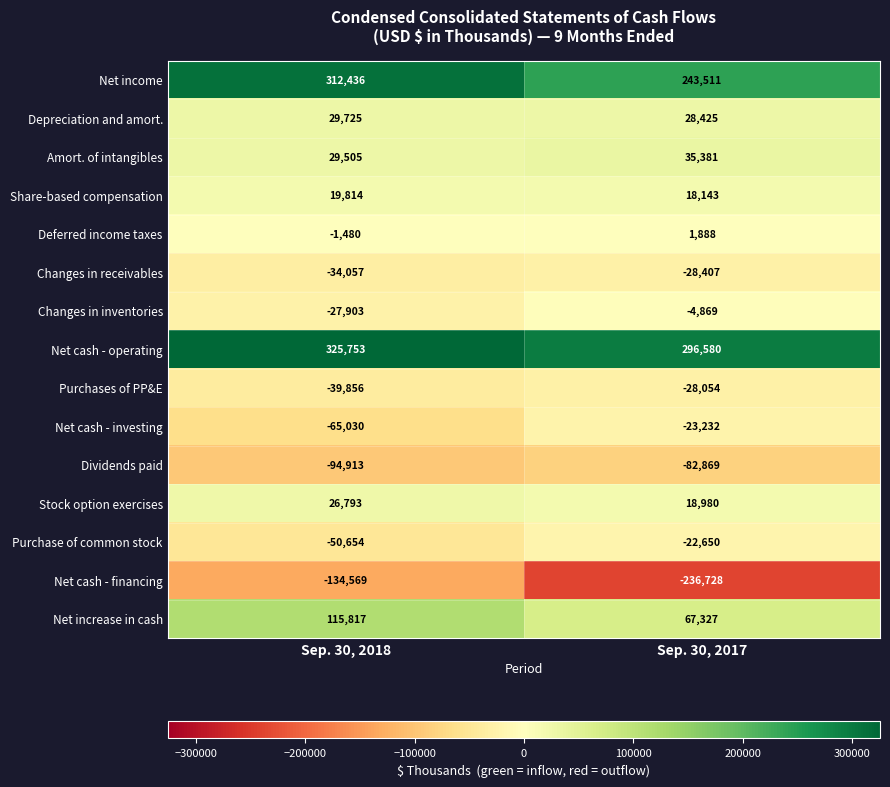

Which label corresponds to the smallest value in the chart?

Sep. 30, 2017